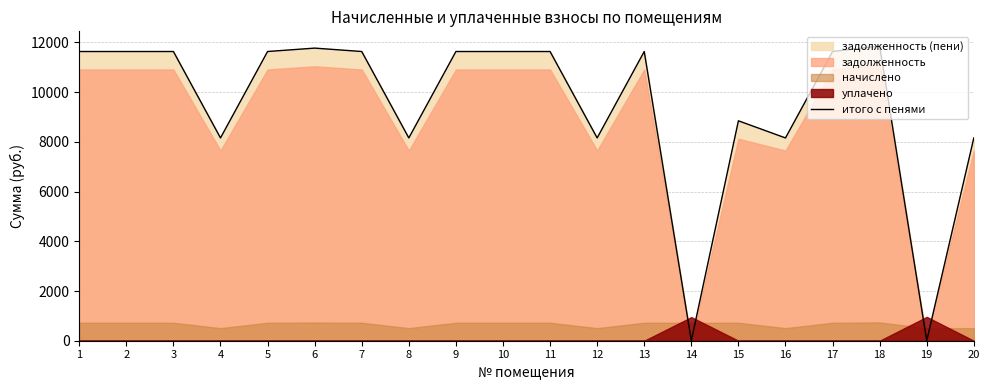

Which has a higher value, 19 or 15?

15